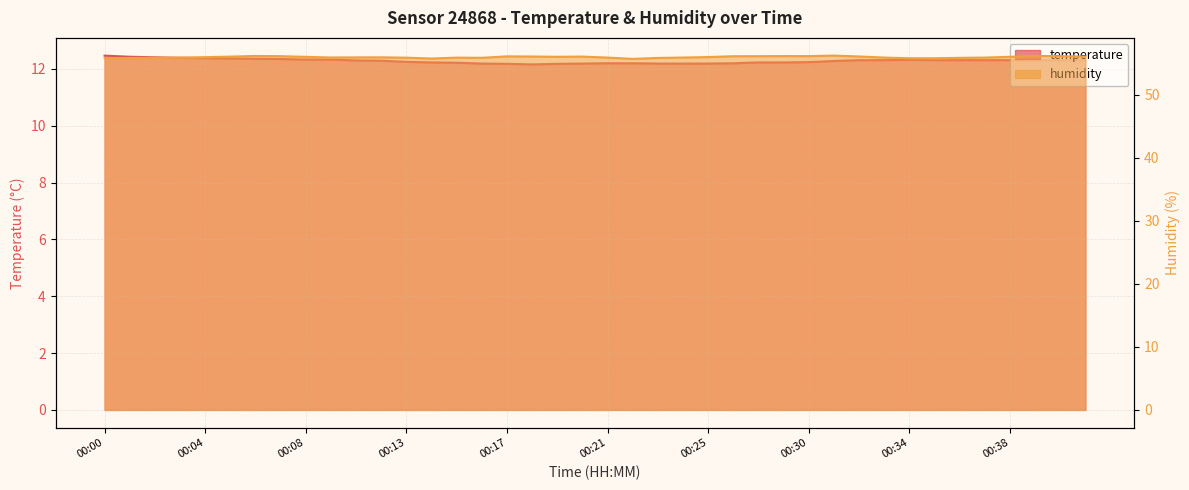

The temperature series shows 21.5 at 00:03. True or false?

False